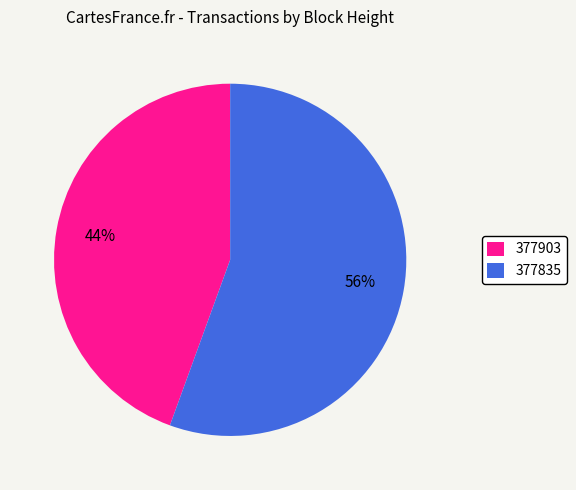

To the nearest percent, what is the average slice percentage?

50%